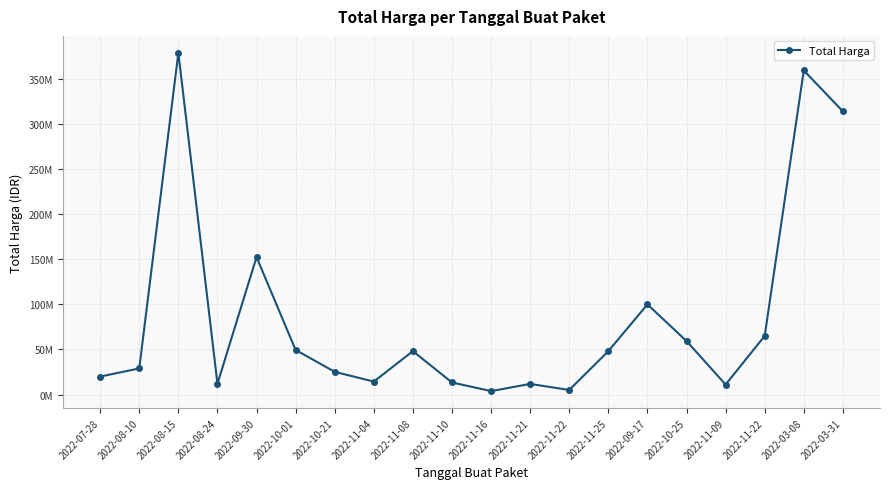

At which category does the data reach its first local valley?

2022-08-24